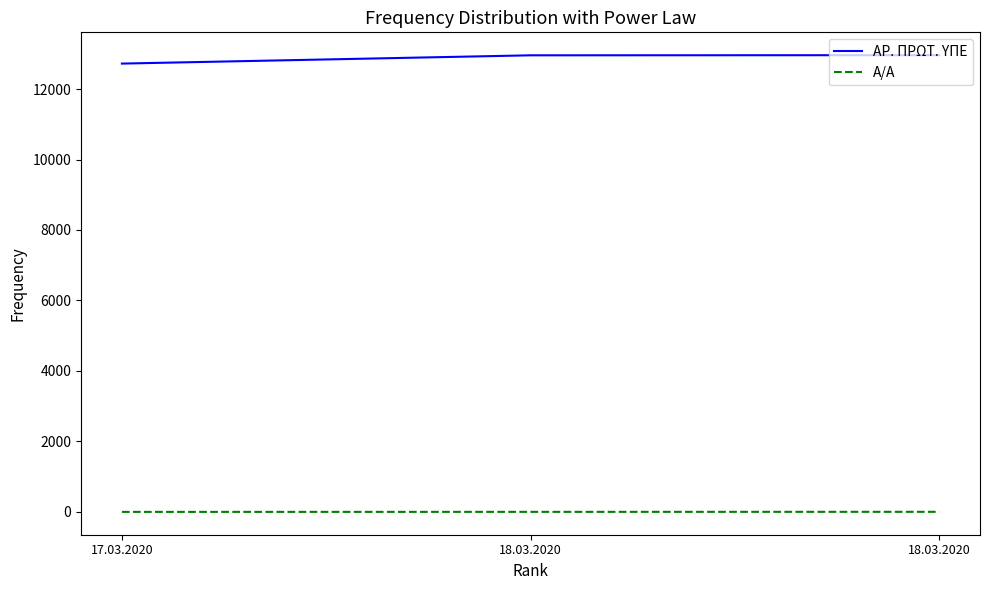

Rank the categories by ΑΡ. ΠΡΩΤ. ΥΠΕ value from lowest to highest.

17.03.2020, 18.03.2020, 18.03.2020